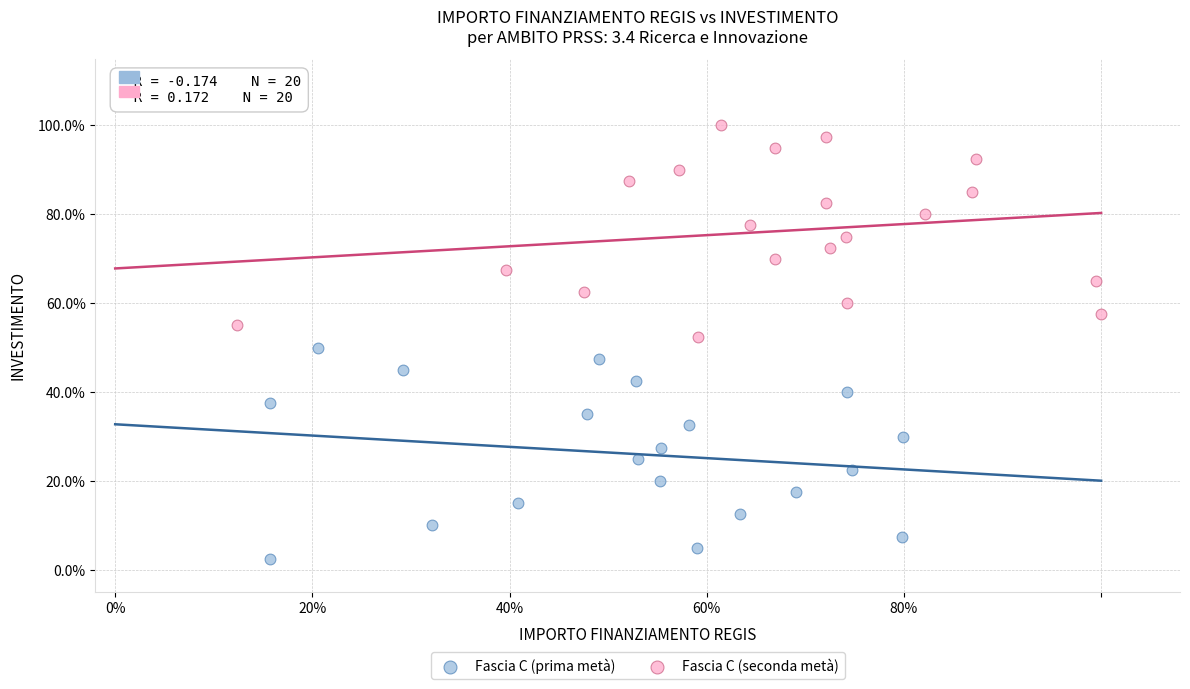

Which series reaches the minimum Y coordinate?

Fascia C (prima metà)